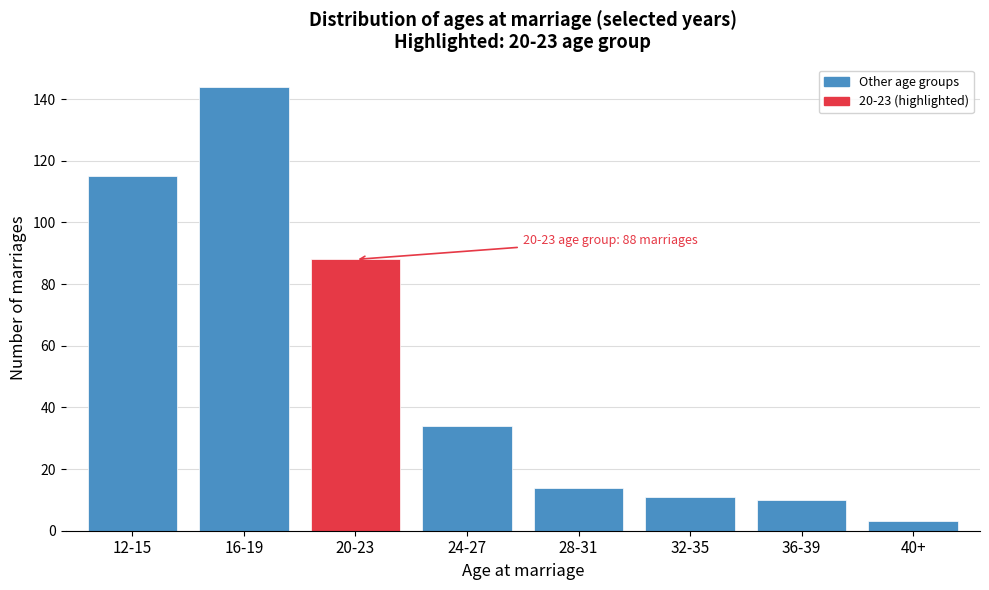

Reading right to left, transcribe all the data shown in this chart.

3	10	11	14	34	88	144	115